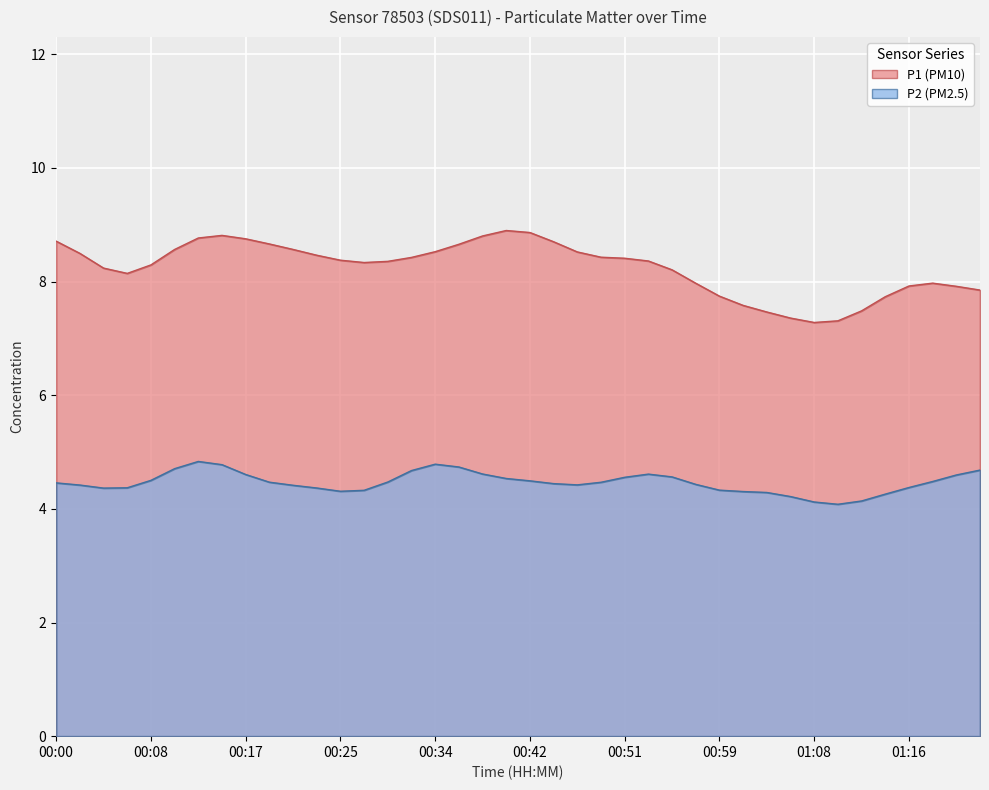

What is the label of the 40th point from the left?

01:22